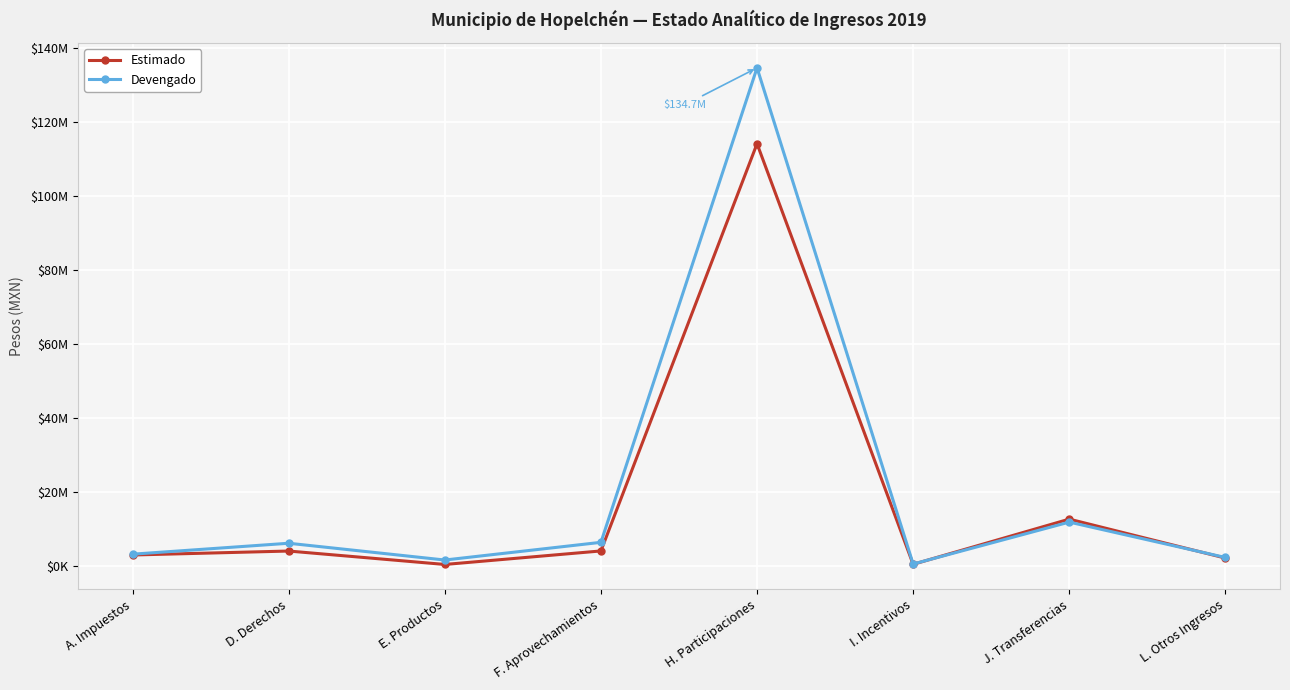

What is the difference between the maximum and minimum values in the Devengado series?

134040629.4